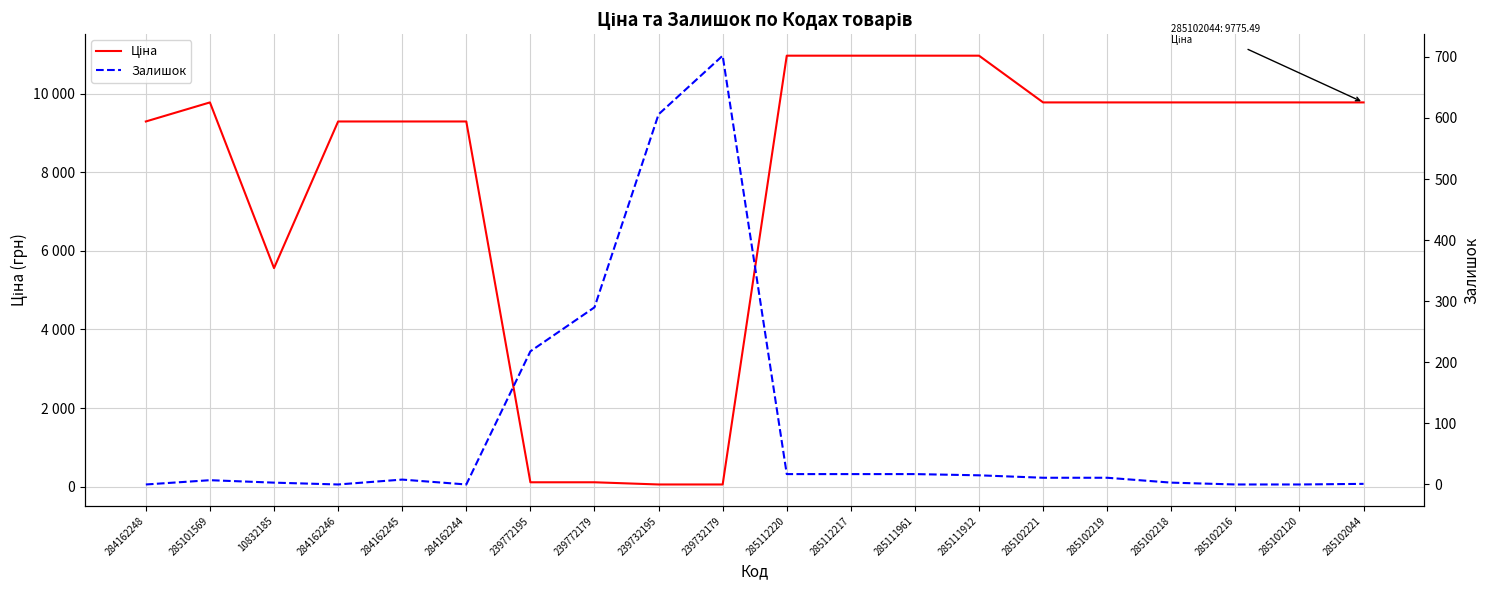

Rank the categories by Залишок value from lowest to highest.

284162248, 284162246, 284162244, 285102216, 285102120, 285102044, 10832185, 285102218, 285101569, 284162245, 285102221, 285102219, 285111912, 285112220, 285112217, 285111961, 239772195, 239772179, 239732195, 239732179